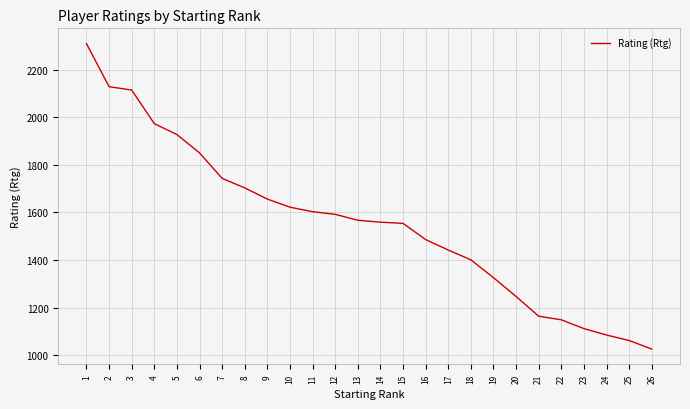

Is it true that the value at 1 is 2309?

True